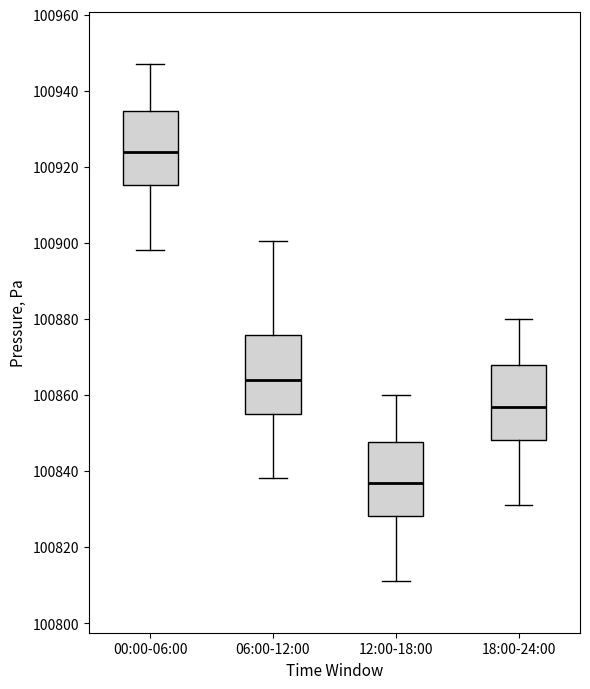

Reading left to right, transcribe this box plot: for each box, give where its median line is, the range the box spans, and where its two whiskers end, as read against the y-axis. The values are not printed on the chart, so give them approximately, as read against the axis.

00:00-06:00: median 100924, box 100916 to 100934, whiskers 100898 to 100948
06:00-12:00: median 100864, box 100856 to 100876, whiskers 100838 to 100900
12:00-18:00: median 100836, box 100828 to 100848, whiskers 100812 to 100860
18:00-24:00: median 100856, box 100848 to 100868, whiskers 100832 to 100880